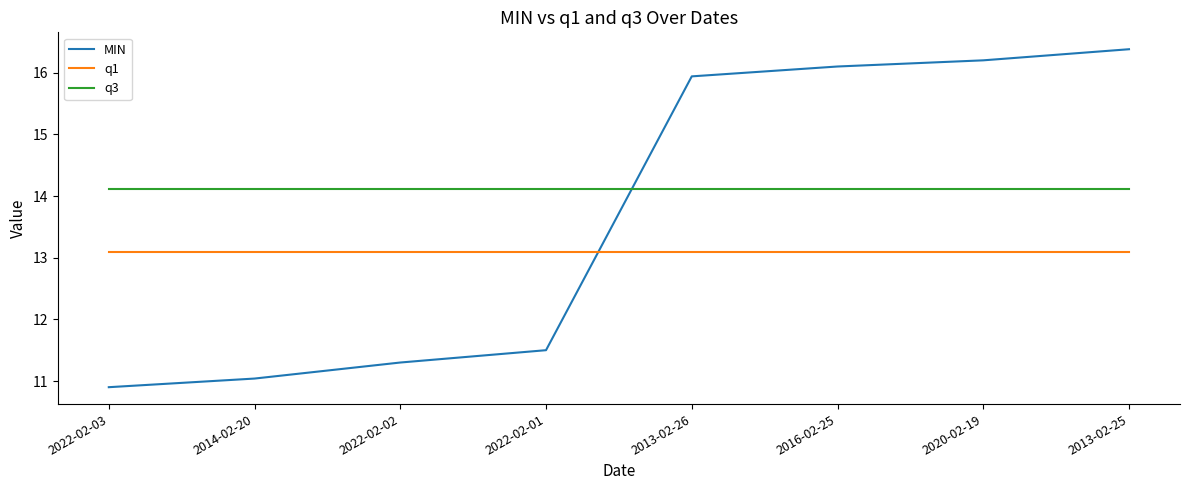

What is the total value across all series at 2022-02-02?

38.5